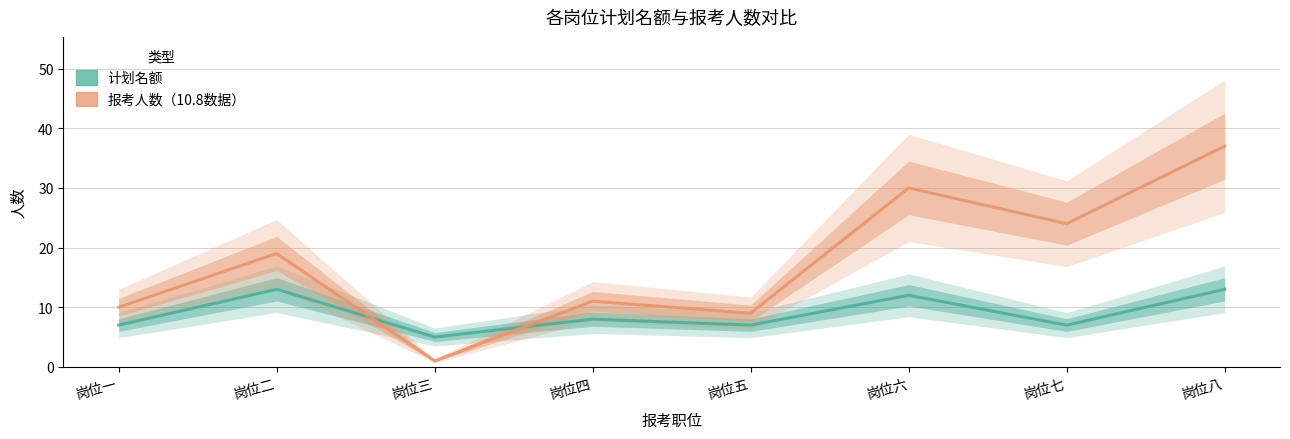

What is the sum of all 报考人数（10.8数据） values?

141